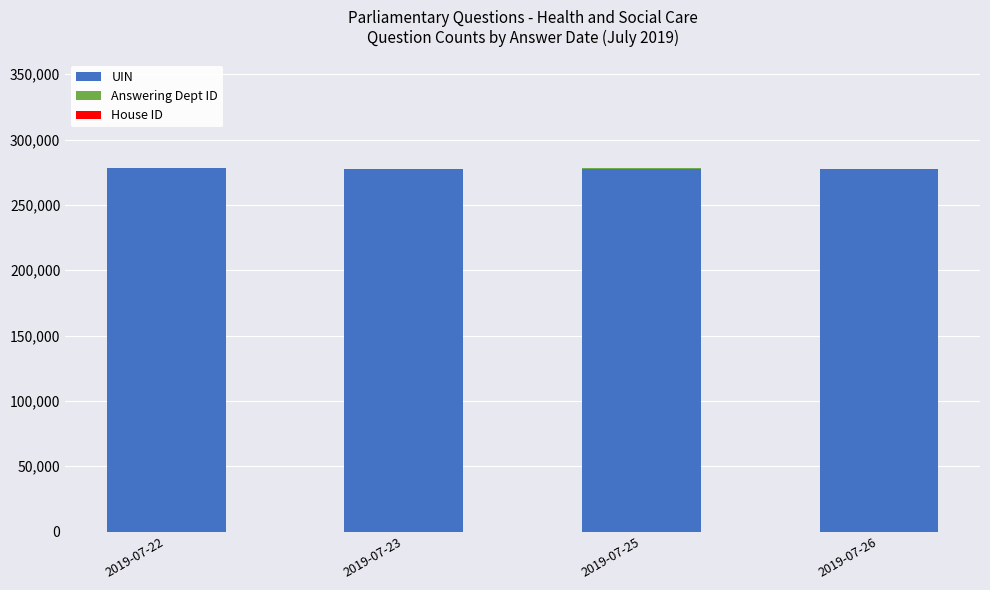

What is the highest value of the UIN series?

277858